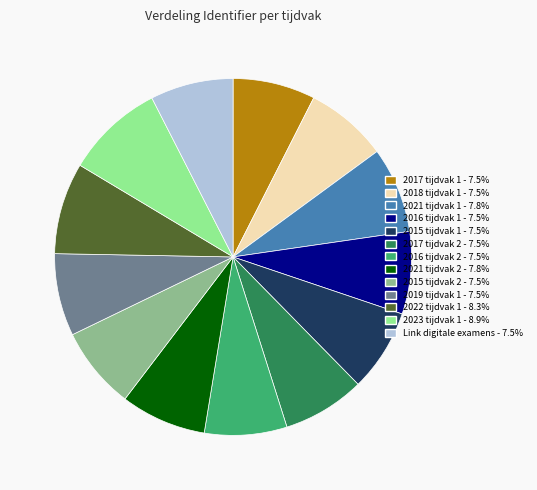

Is there a majority slice in this chart?

No